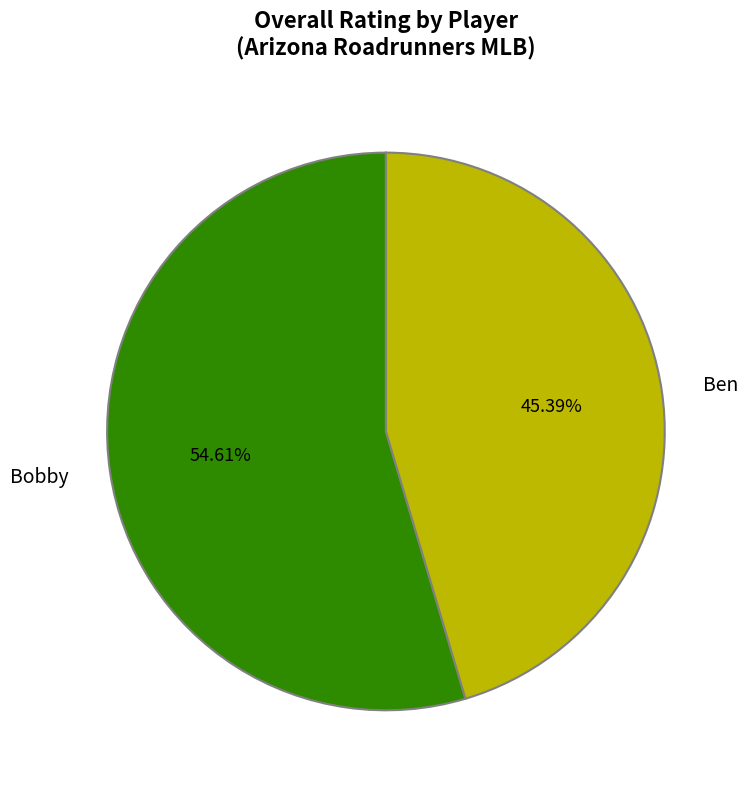

How many segments does this pie chart have?

2